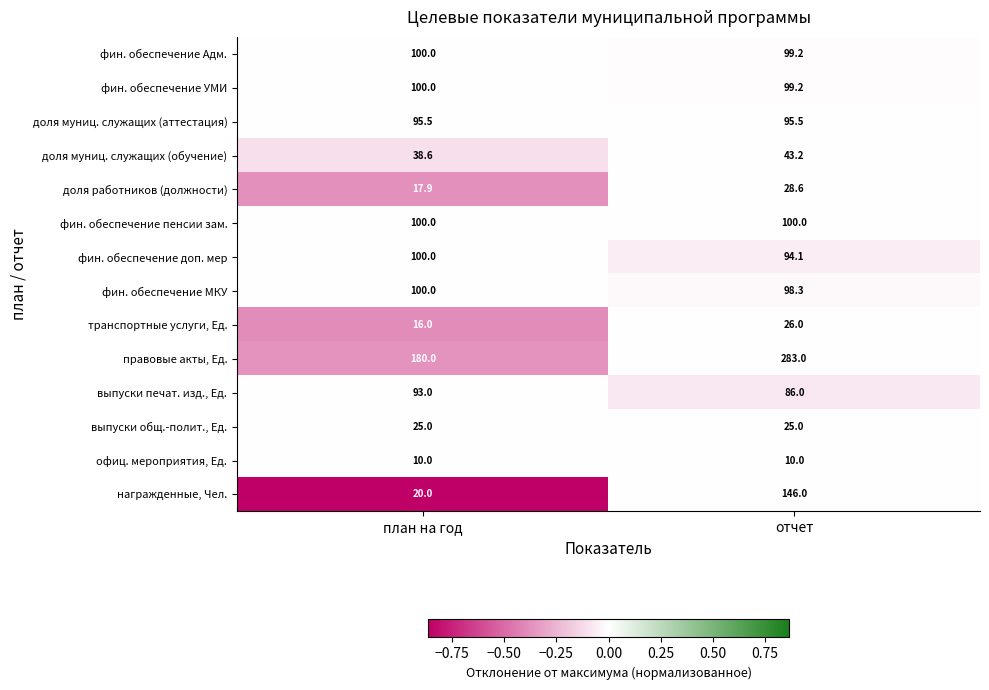

What is the minimum value for доля работников (должности)?

17.9